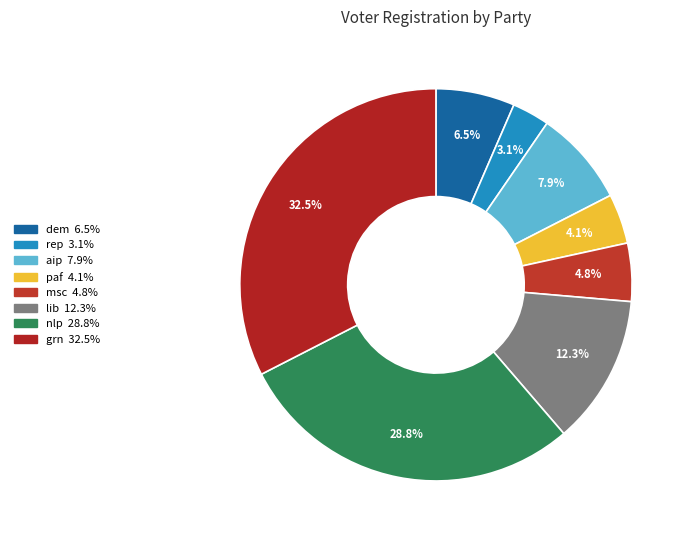

What percentage is the msc slice, to the nearest percent?

5%